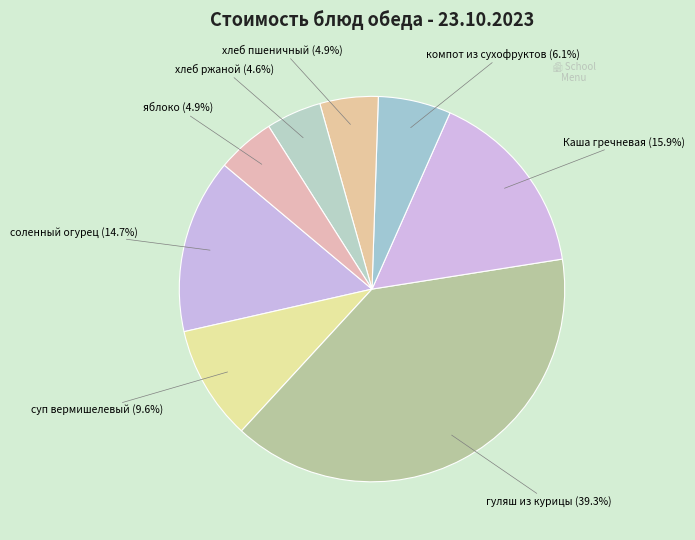

How many segments does this pie chart have?

8